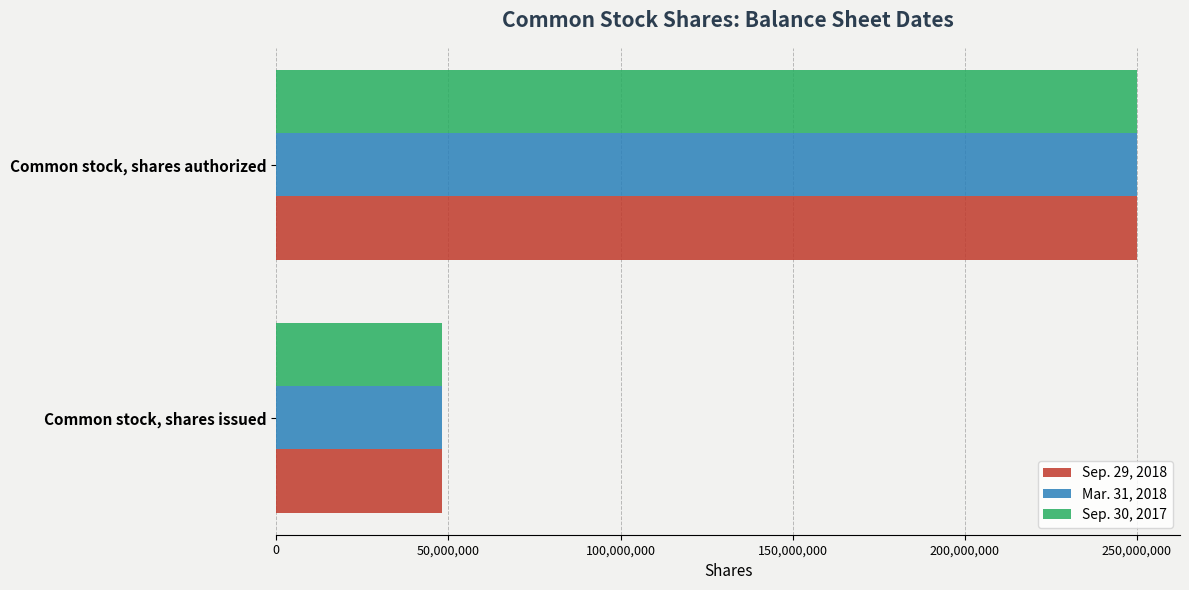

Which series has the widest spread of values?

Sep. 30, 2017